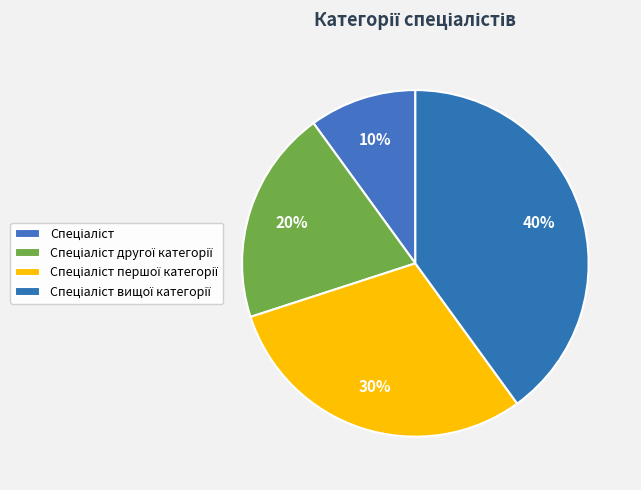

Is it true that Спеціаліст першої категорії is 30% of the pie?

True